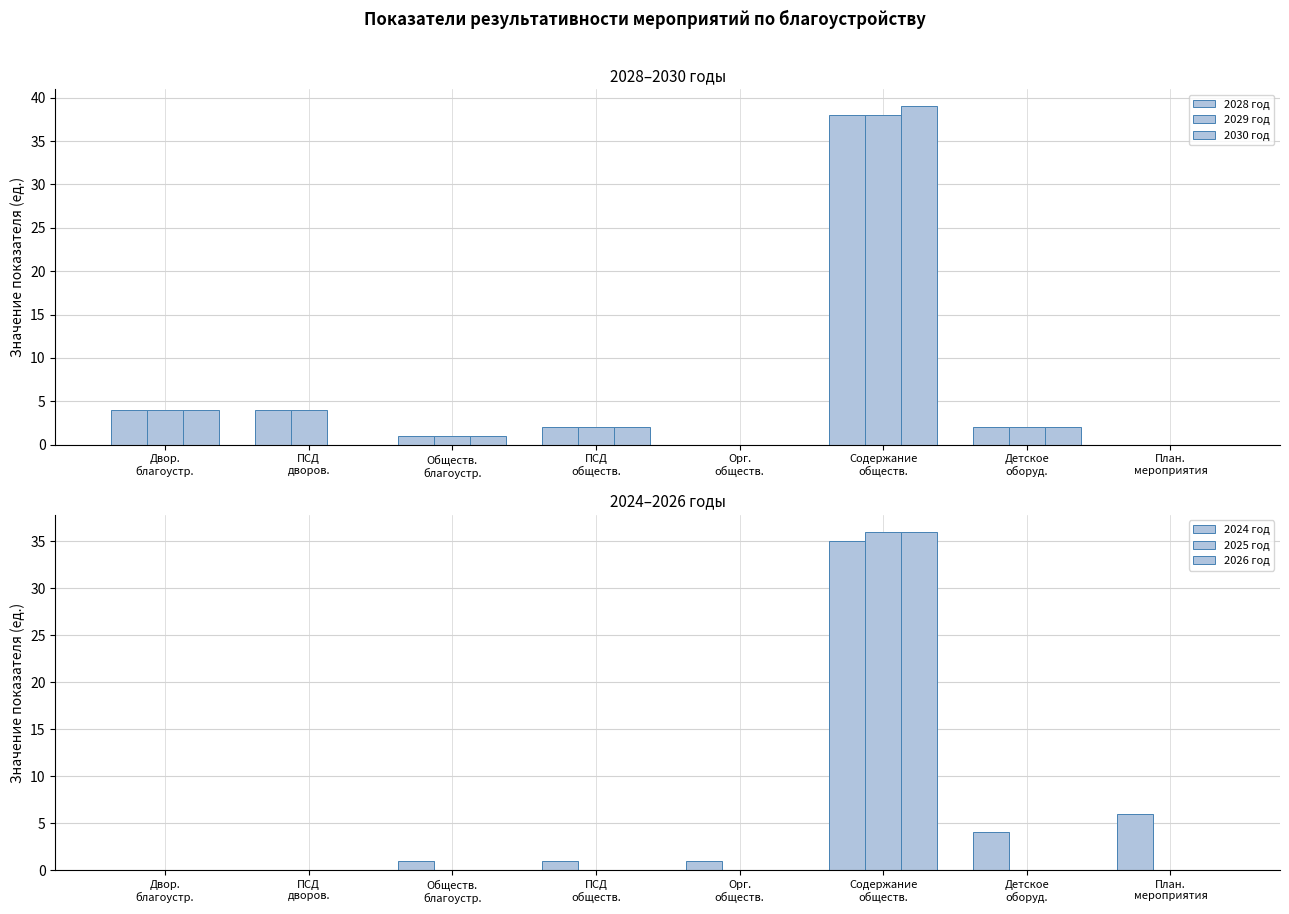

How many groups of bars are there?

8